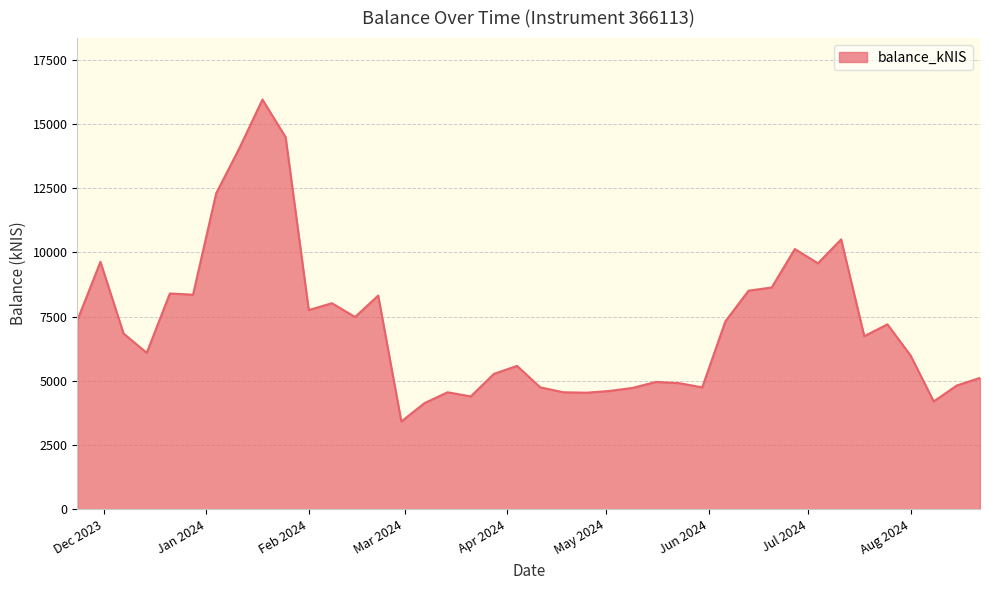

Does the chart display data point markers on the line(s)?

No